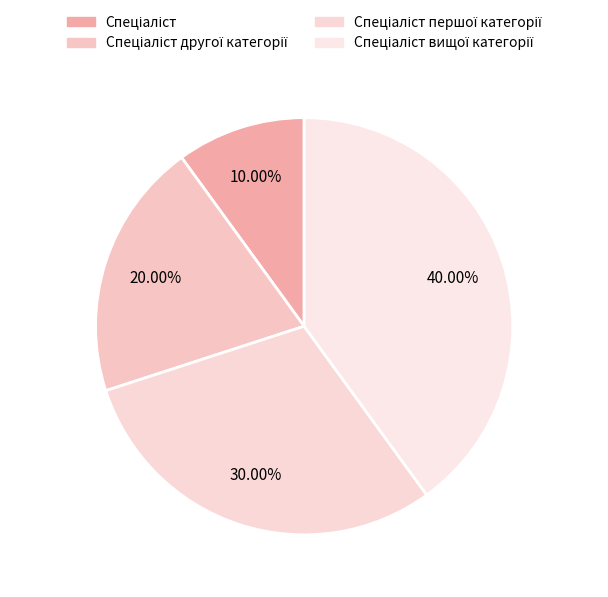

To the nearest percent, what percentage of the pie is Спеціаліст вищої категорії?

40%